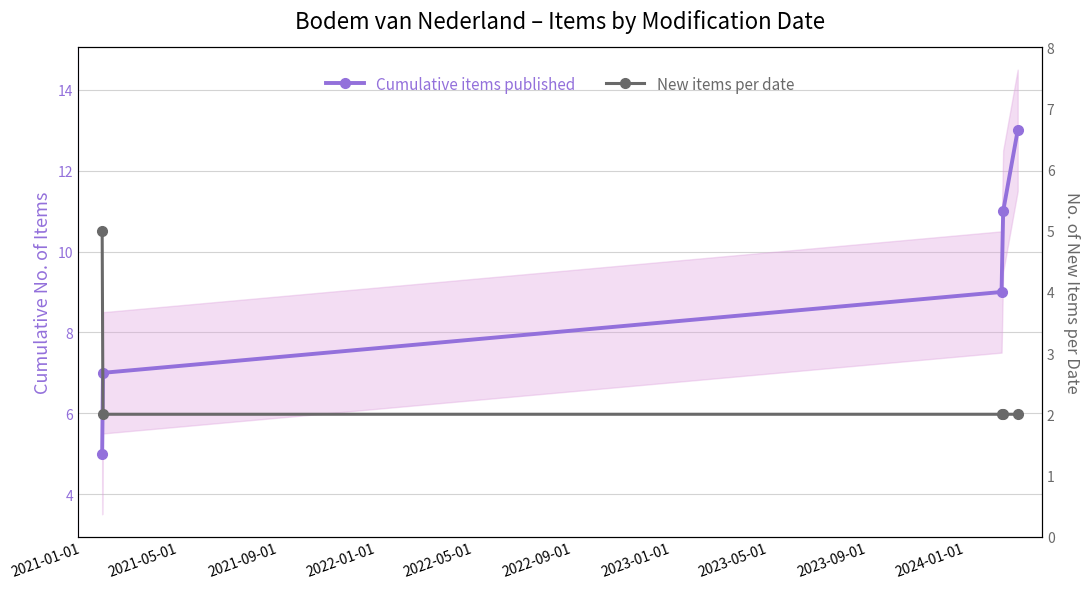

At how many categories does at least one series exceed 4?

5